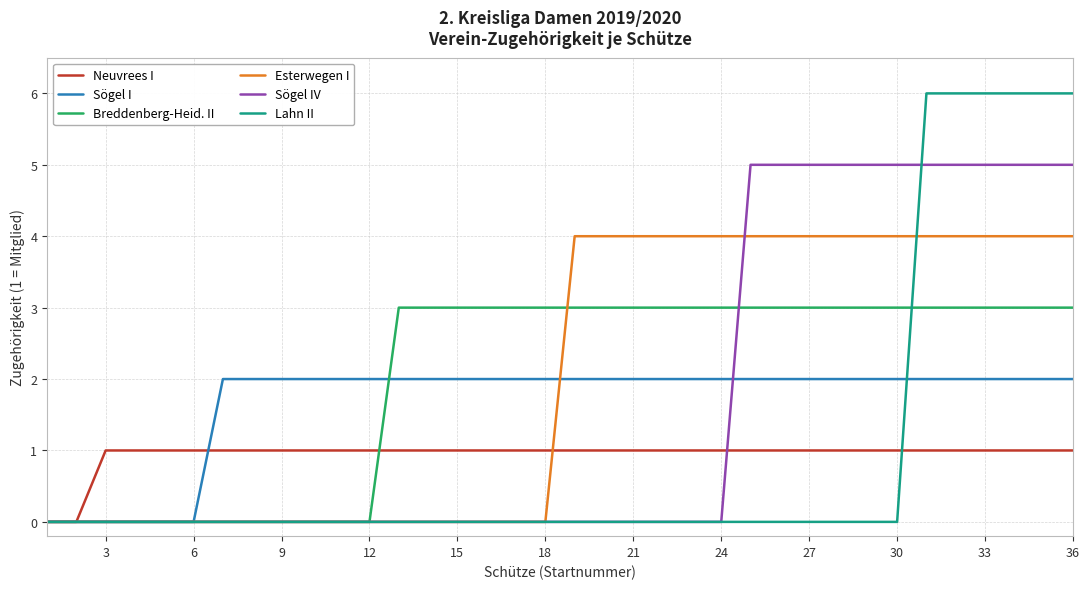

Which series has the largest range (max minus min)?

Lahn II